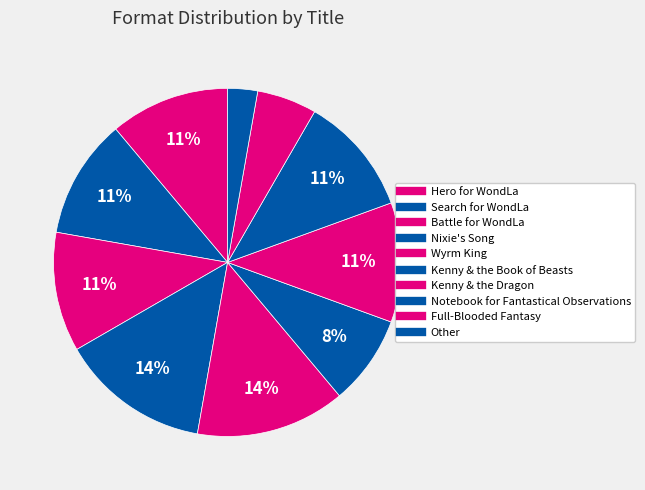

What is the total percentage of Full-Blooded Fantasy and Nixie's Song?

19.4%